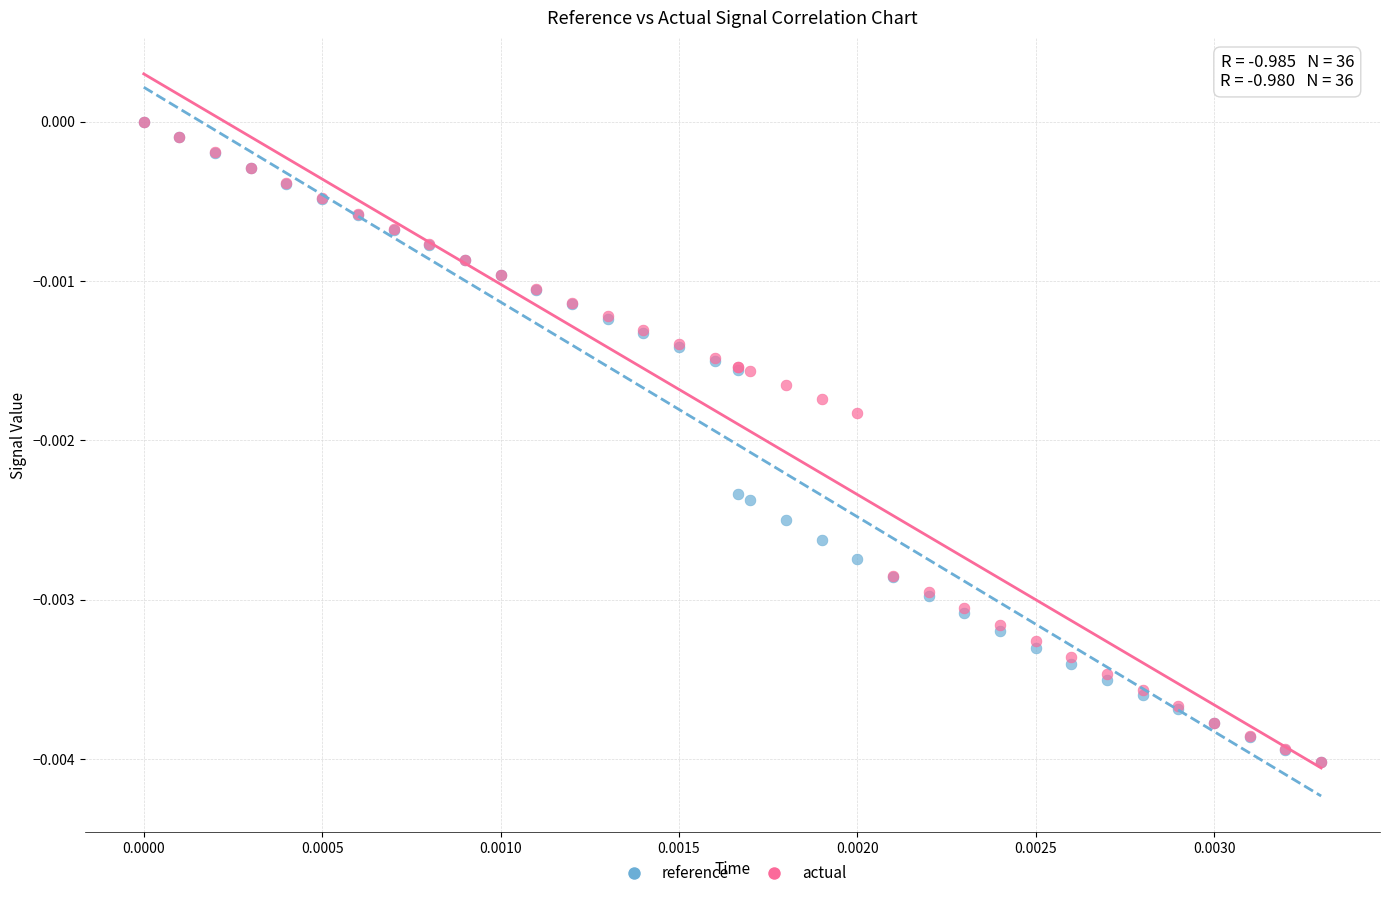

What are all the series names shown in the legend?

reference, actual